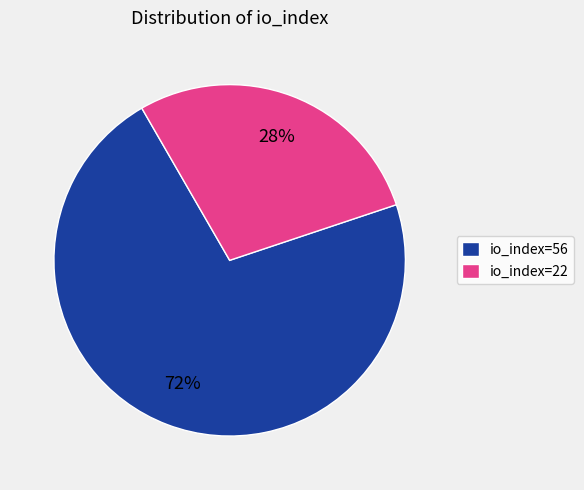

To the nearest percent, what is the combined percentage of io_index=56 and io_index=22?

100%